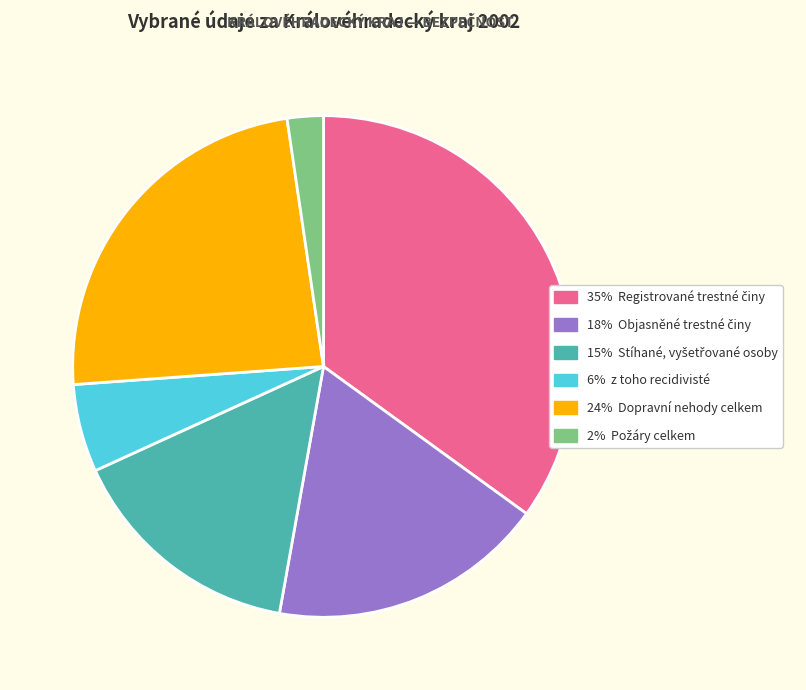

Does any single category account for the majority?

No